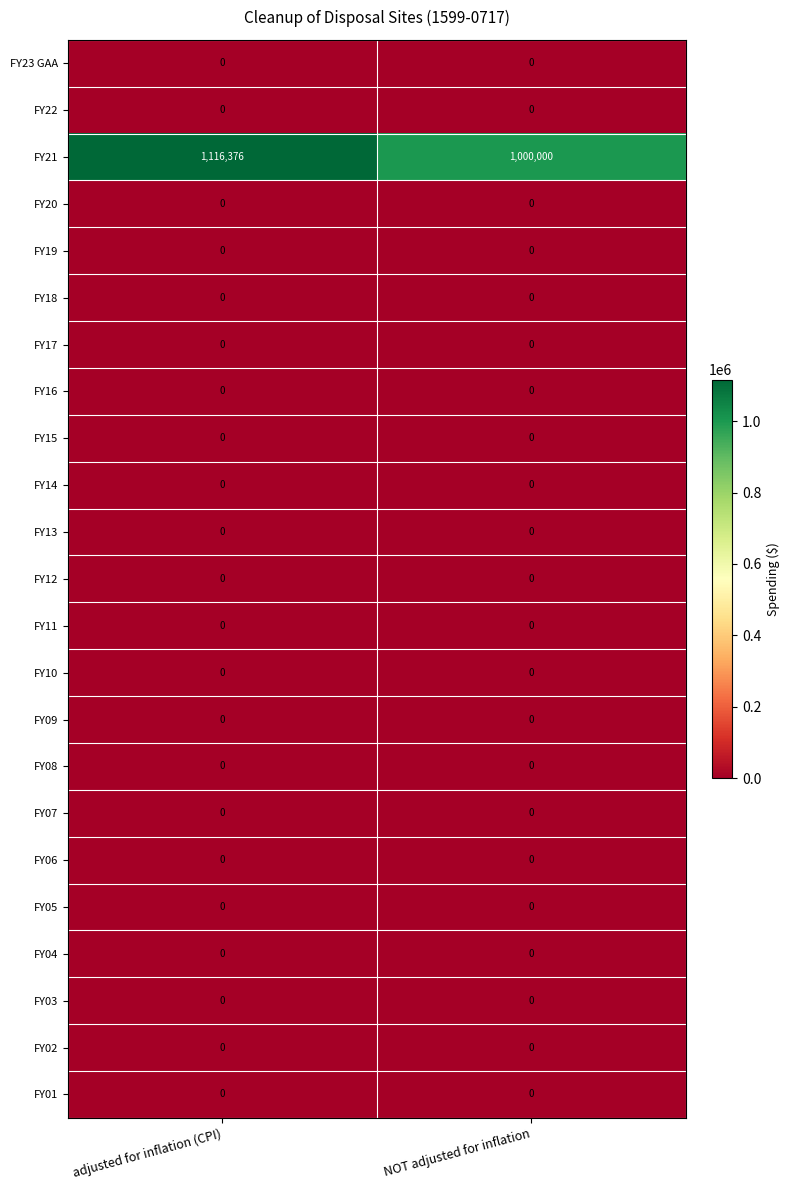

The value of FY20 at NOT adjusted for inflation is 0. True or false?

True